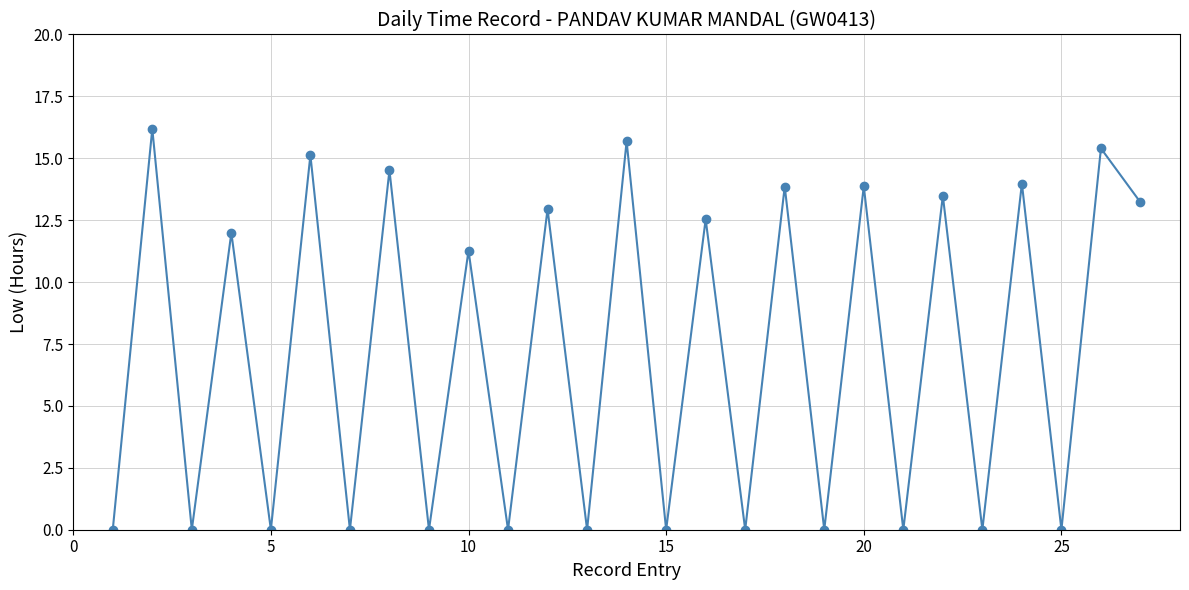

What is the maximum value shown in the chart?

16.2